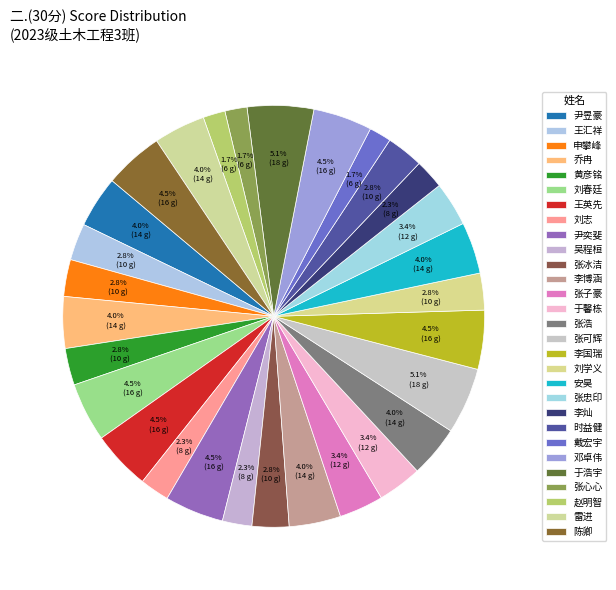

Do 李灿 and 张忠印 together represent more than half of the pie?

No